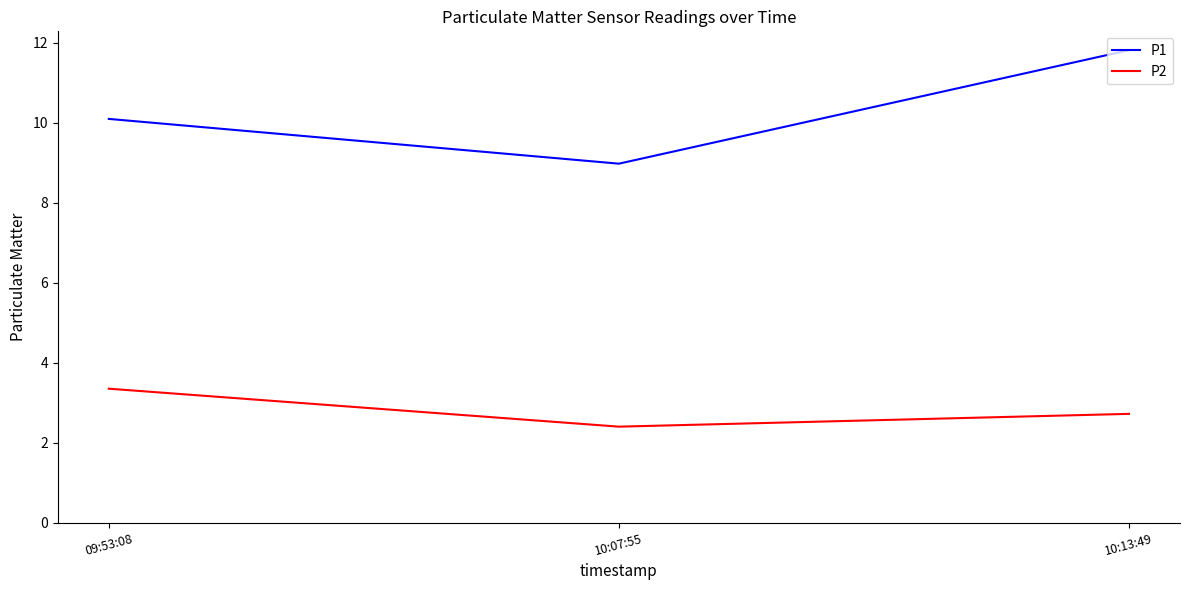

What is the average value of the P2 series?

2.8